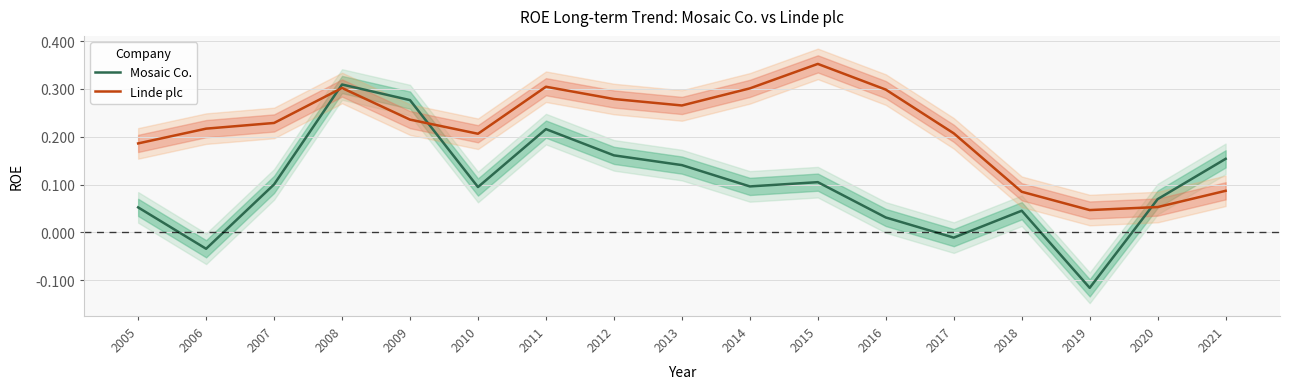

Is it true that Mosaic Co. equals 0.1 at 2010?

False